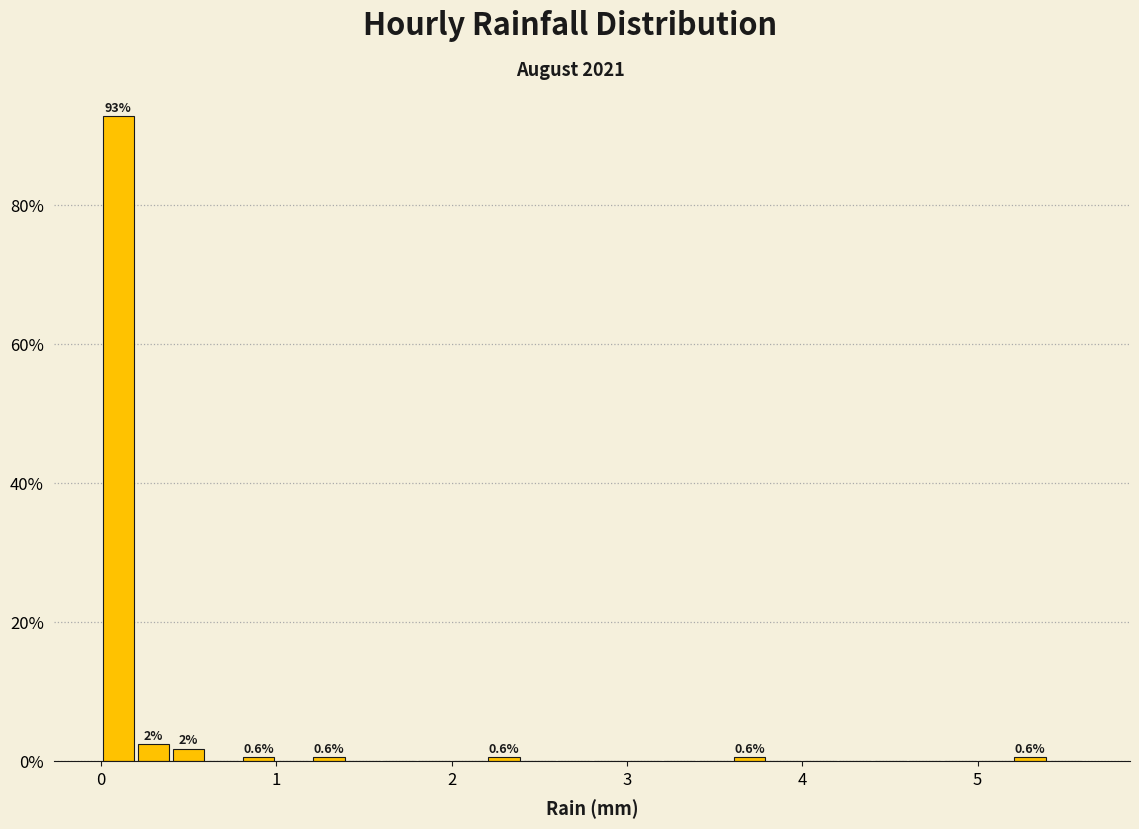

Read against the x-axis, roughly where is the centre of the tallest bar?

0.1